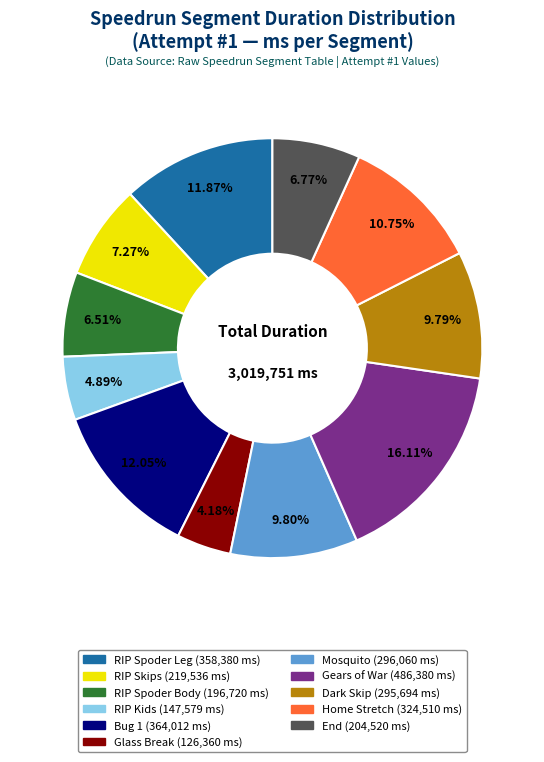

Is there a majority slice in this chart?

No